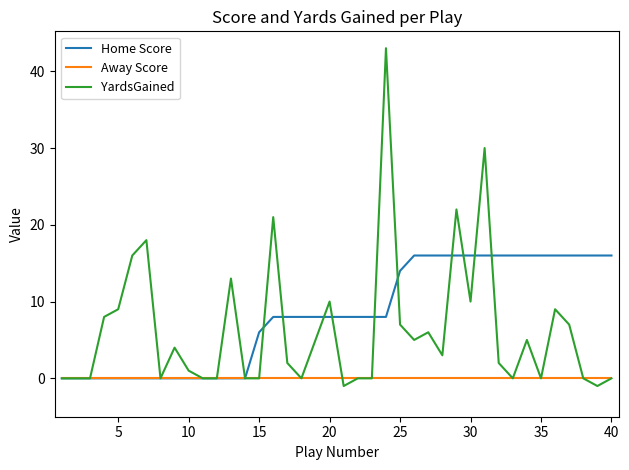

Which series has the largest range (max minus min)?

YardsGained